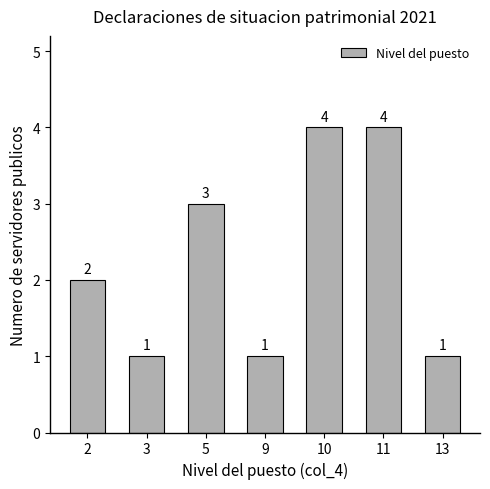

How many data points does each series have?

7